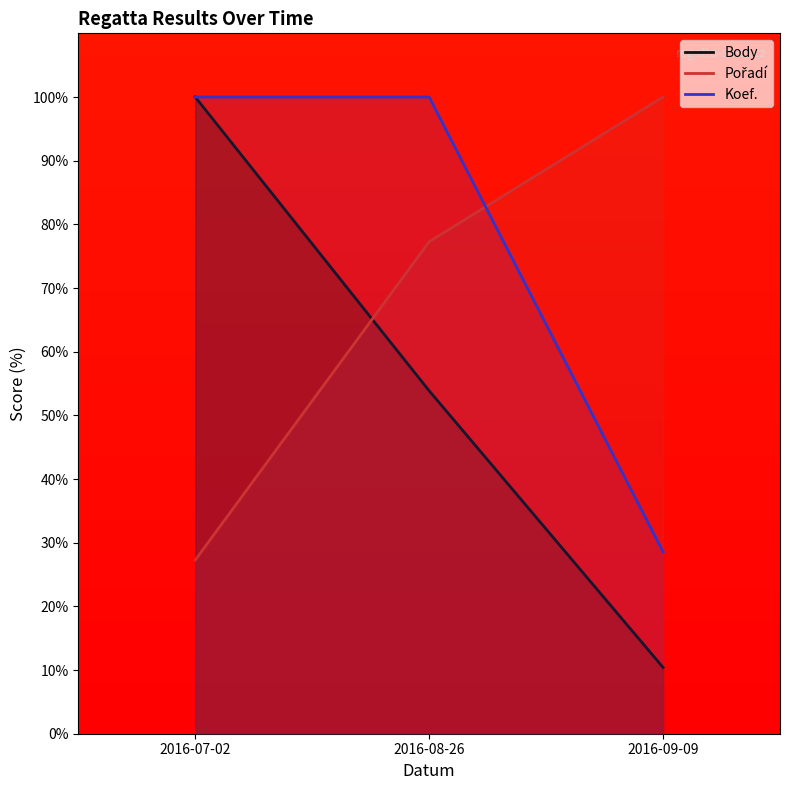

Between 2016-09-09 and 2016-07-02, which is larger?

2016-07-02